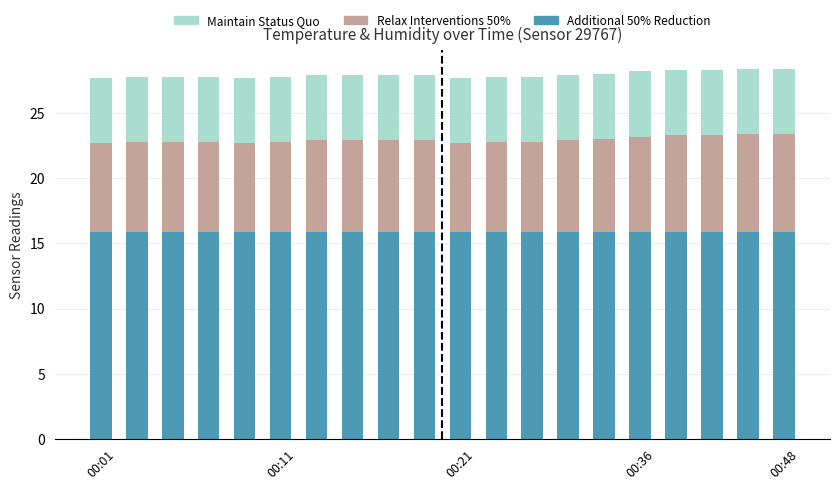

What is the maximum value for Additional 50% Reduction?

15.9